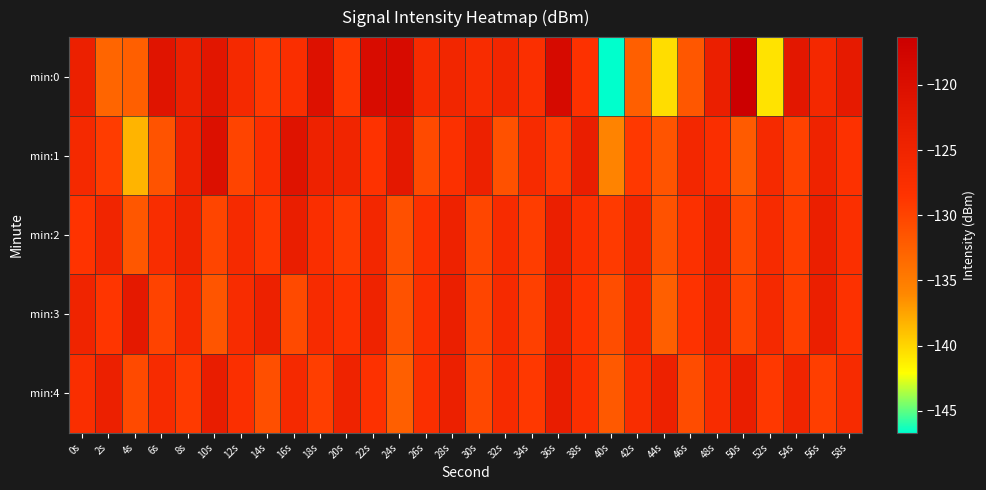

At which category is the sum across all series the highest?

36s